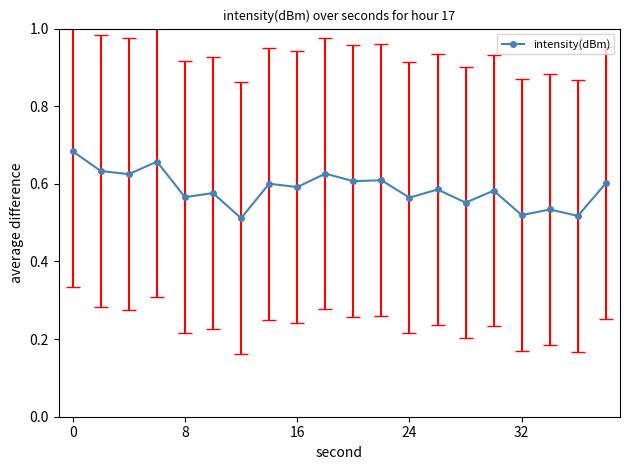

Count the values in the range 0 to 1.

20